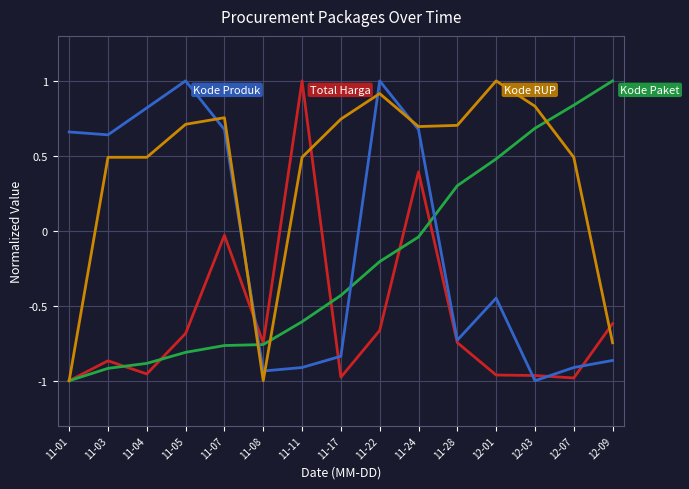

What is the spread (max minus min) of values at 11-01?

1.7